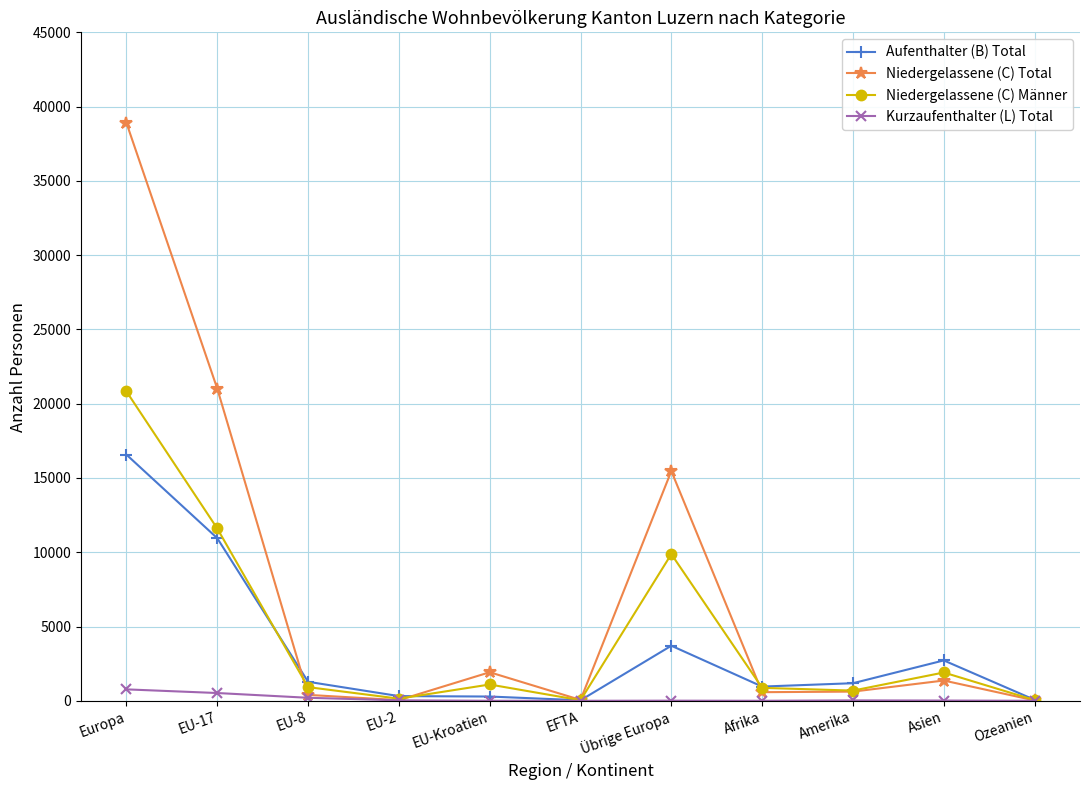

What is the lowest value of the Aufenthalter (B) Total series?

34